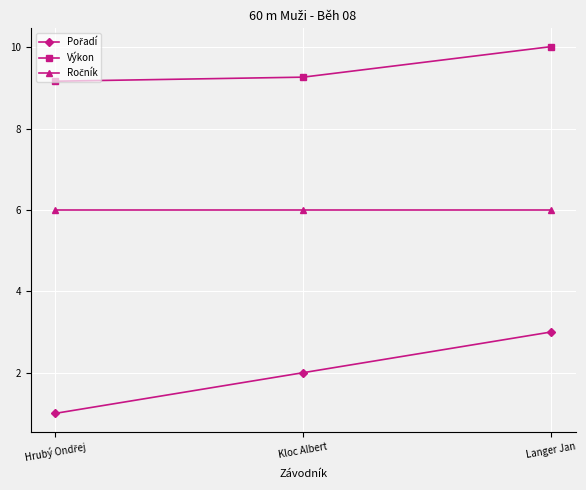

What is the label of the 3rd point from the left?

Langer Jan